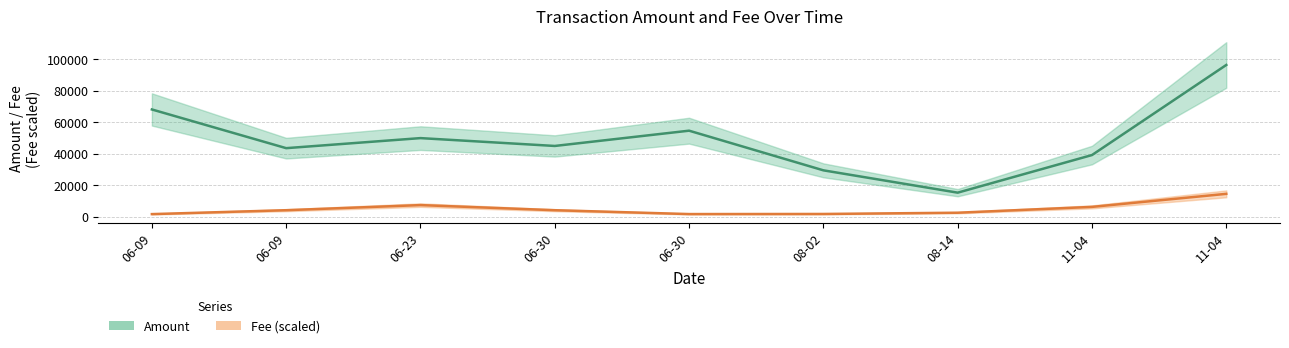

Rank the series at 06-30 from lowest to highest value.

Fee (scaled), Amount